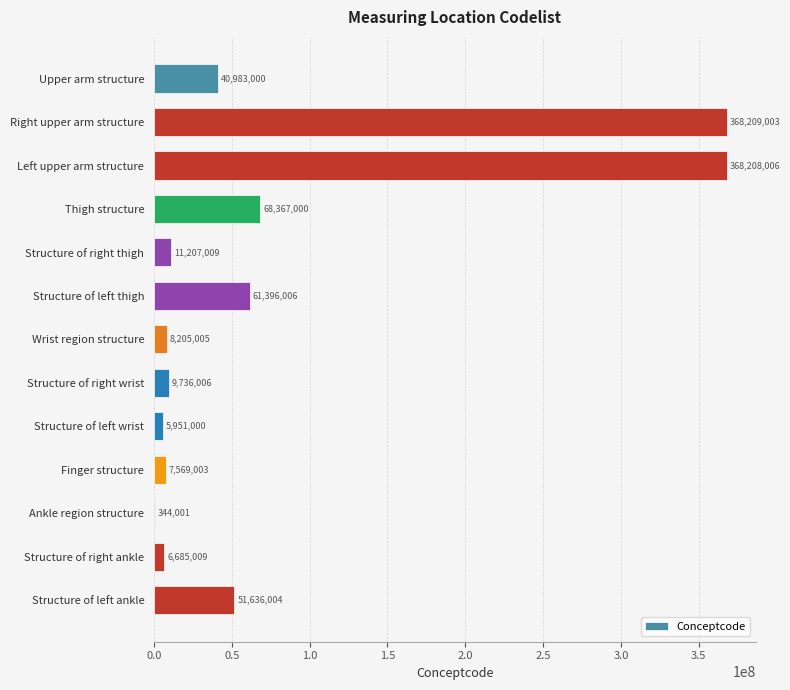

Between Finger structure and Wrist region structure, which is larger?

Wrist region structure